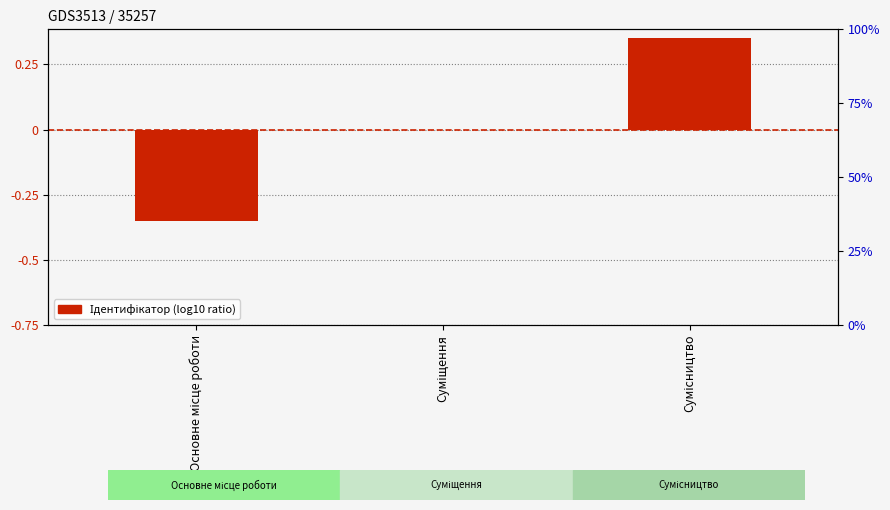

What is the greatest value displayed?

0.3